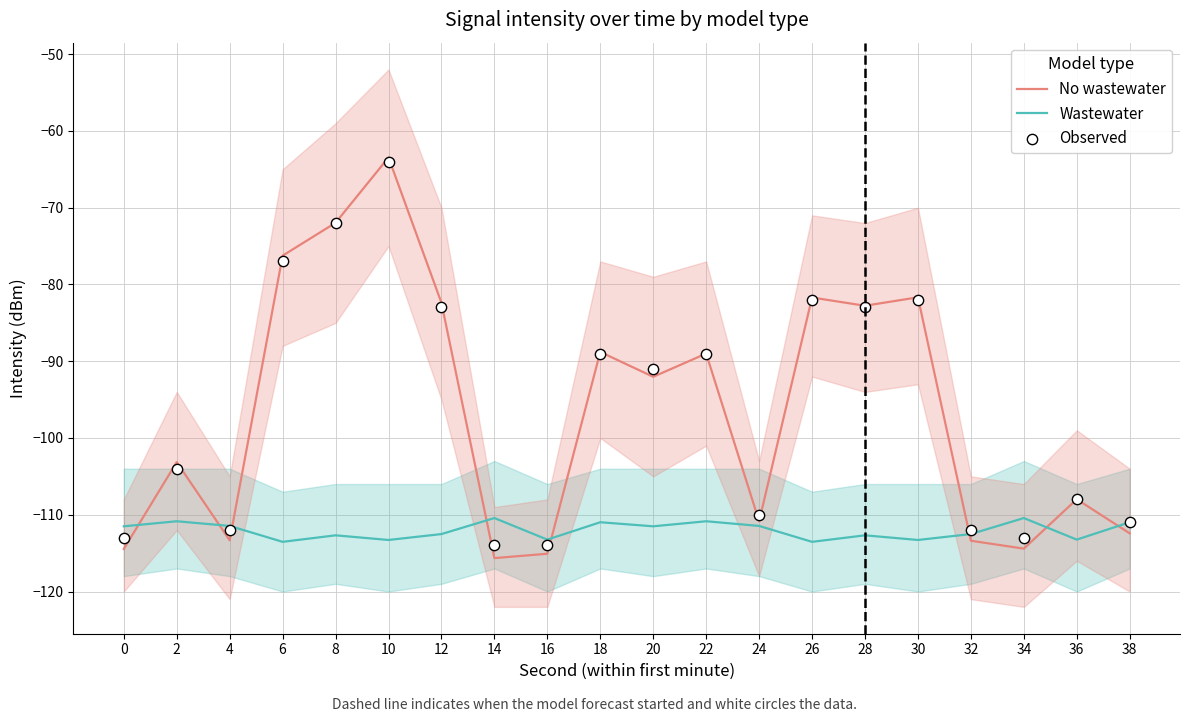

Which series reaches the maximum Y coordinate?

No wastewater